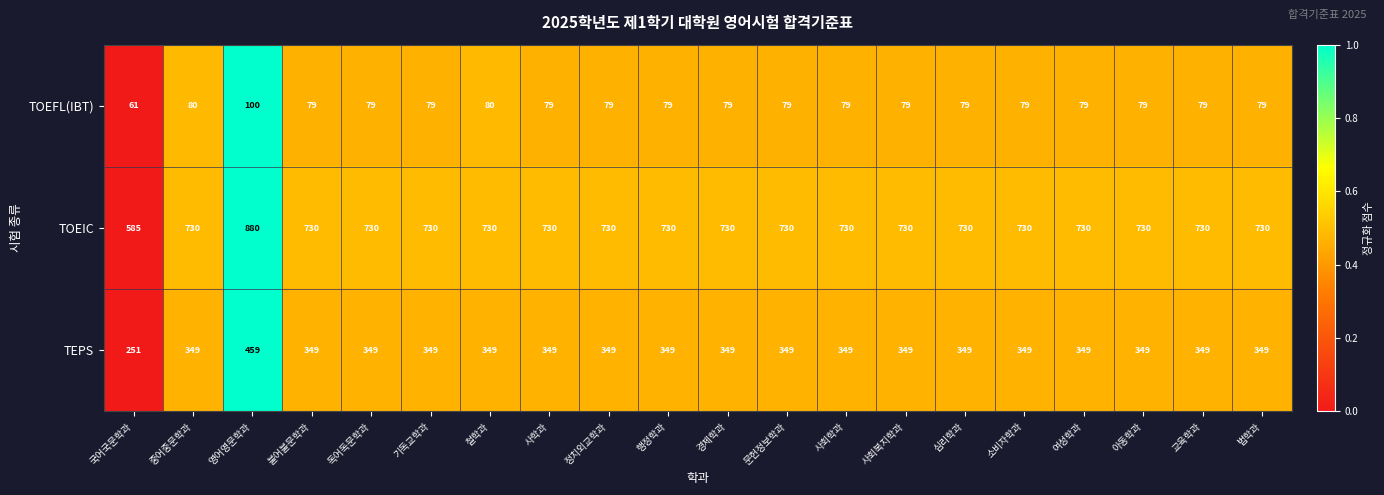

Count the number of categories in the chart.

20